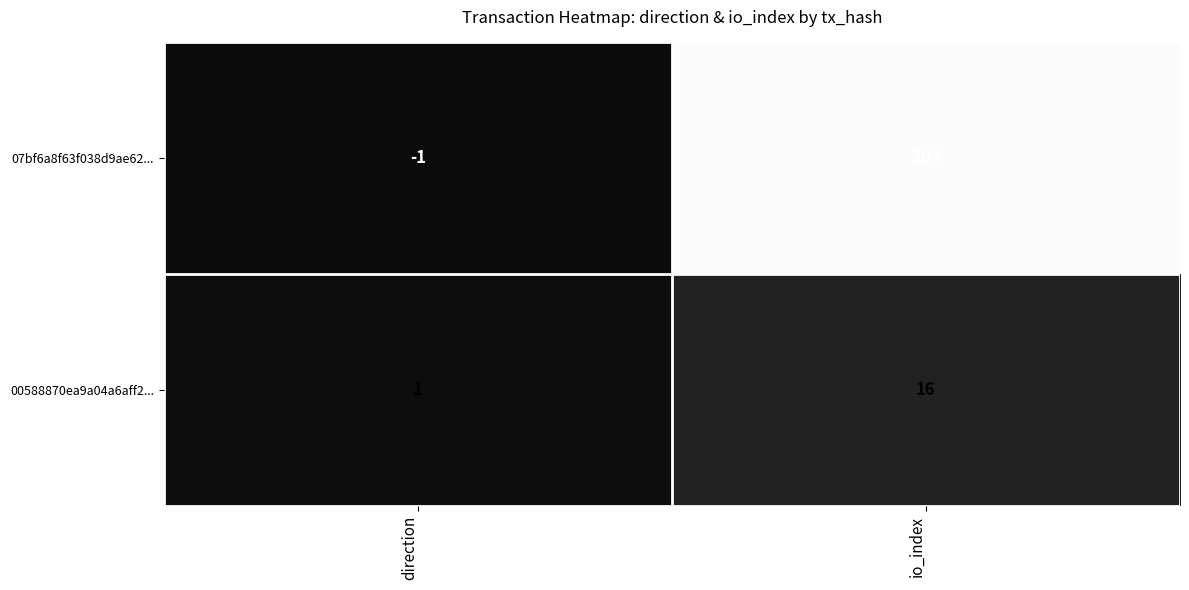

Reading right to left, list all the values displayed in this chart.

07bf6a8f63f038d9ae62...: io_index=203	direction=-1
00588870ea9a04a6aff2...: io_index=16	direction=1